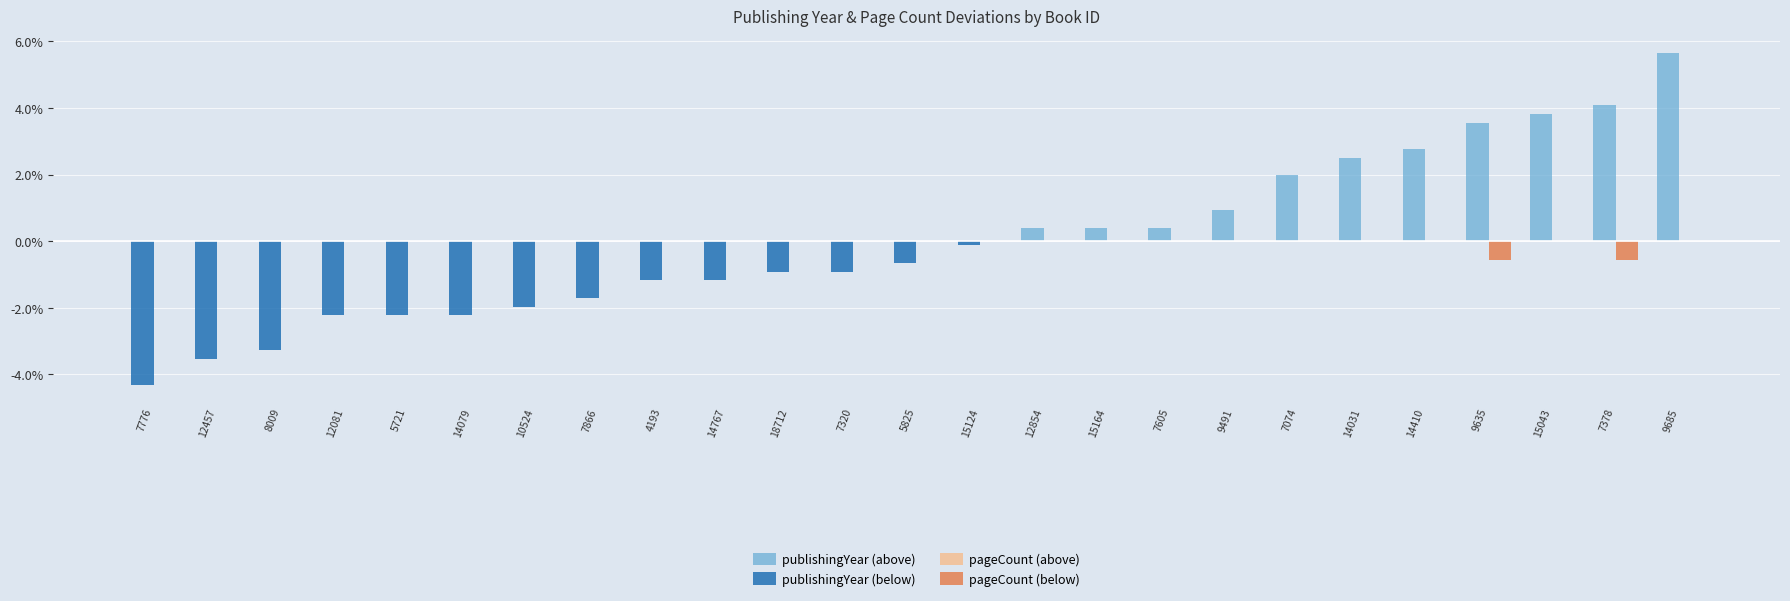

How many series are shown in this chart?

3